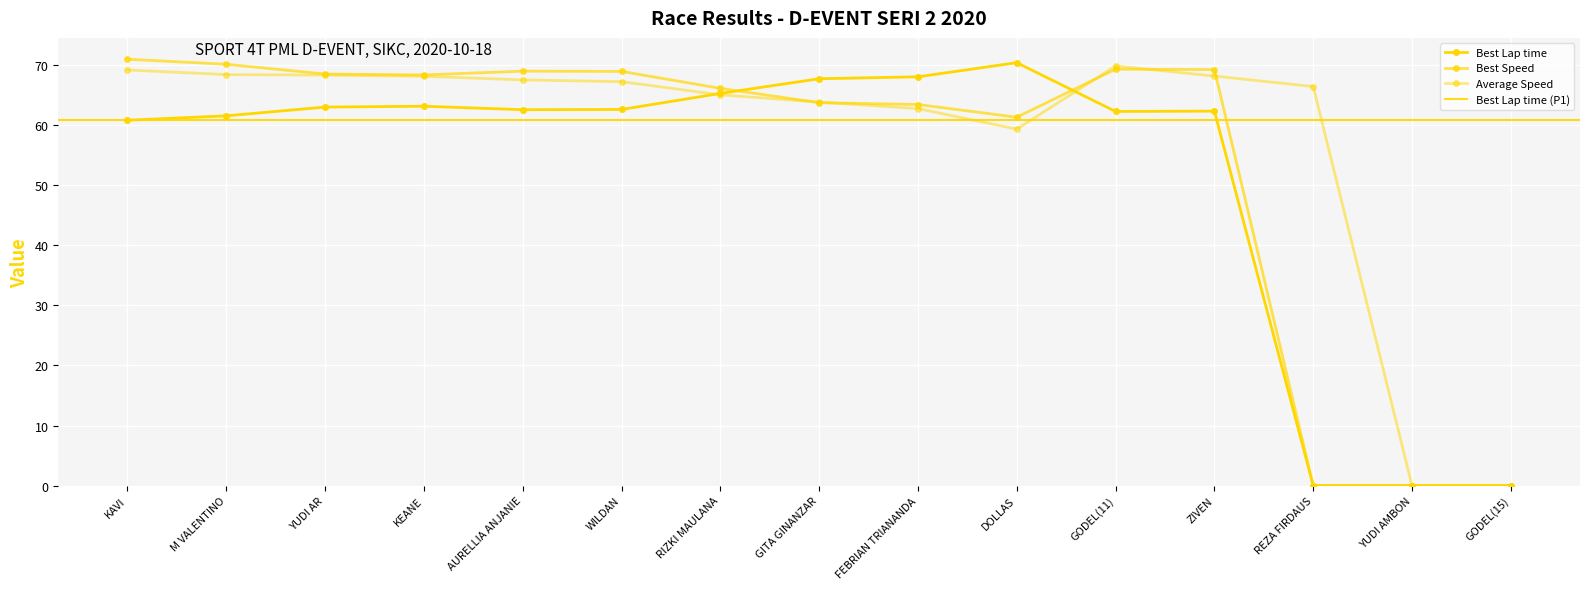

What is the spread (max minus min) of values at YUDI AR?

5.5